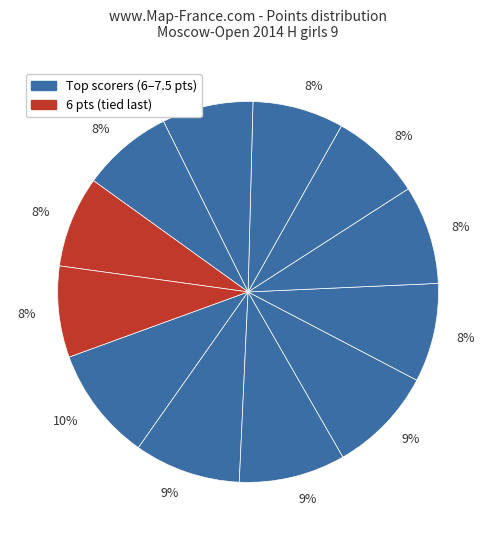

Count the number of slices in the pie.

12